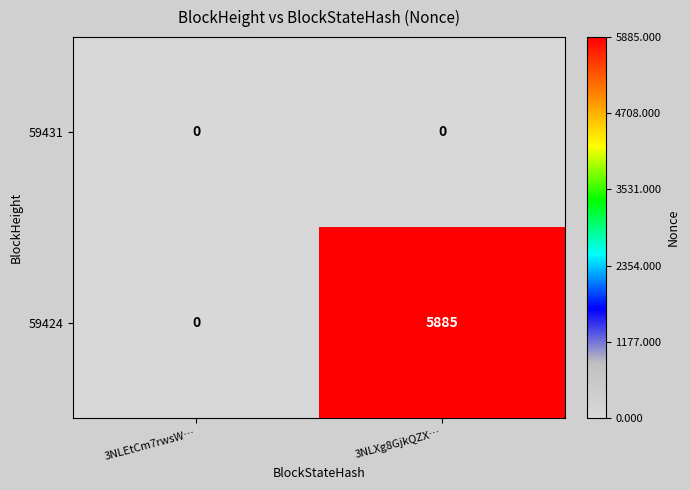

Which series has the largest range (max minus min)?

59424